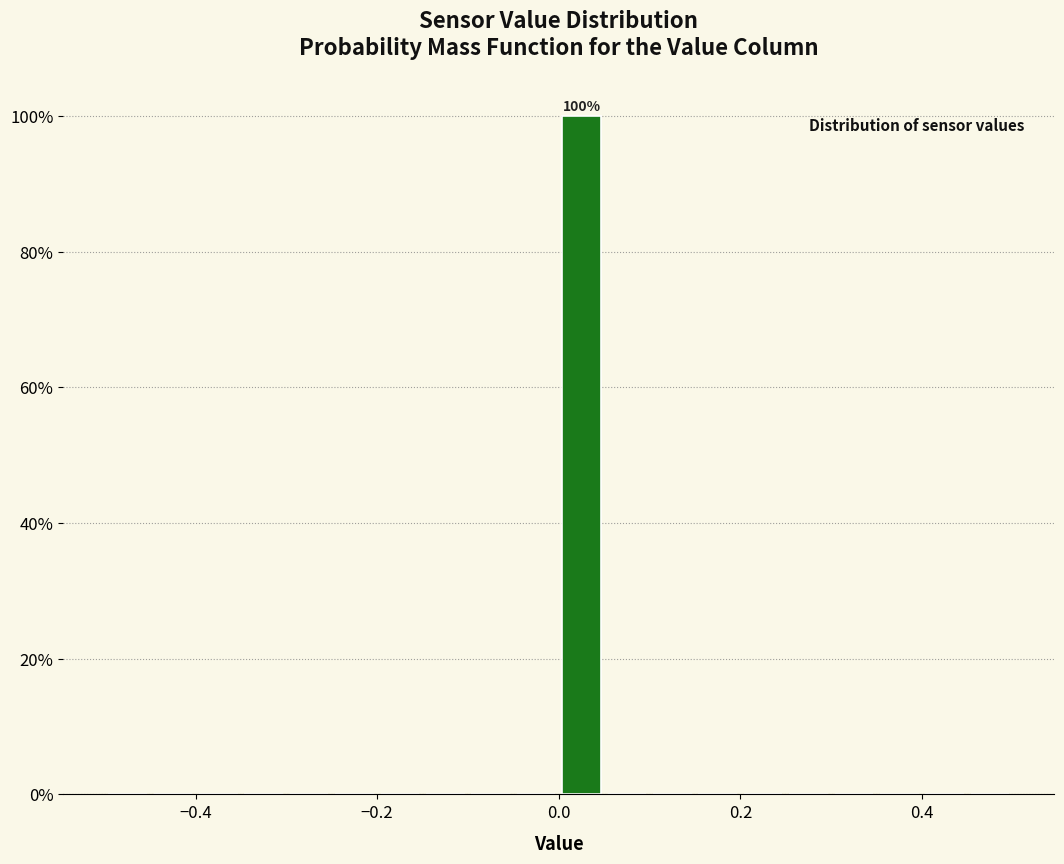

Read against the x-axis, roughly where is the centre of the tallest bar?

0.02